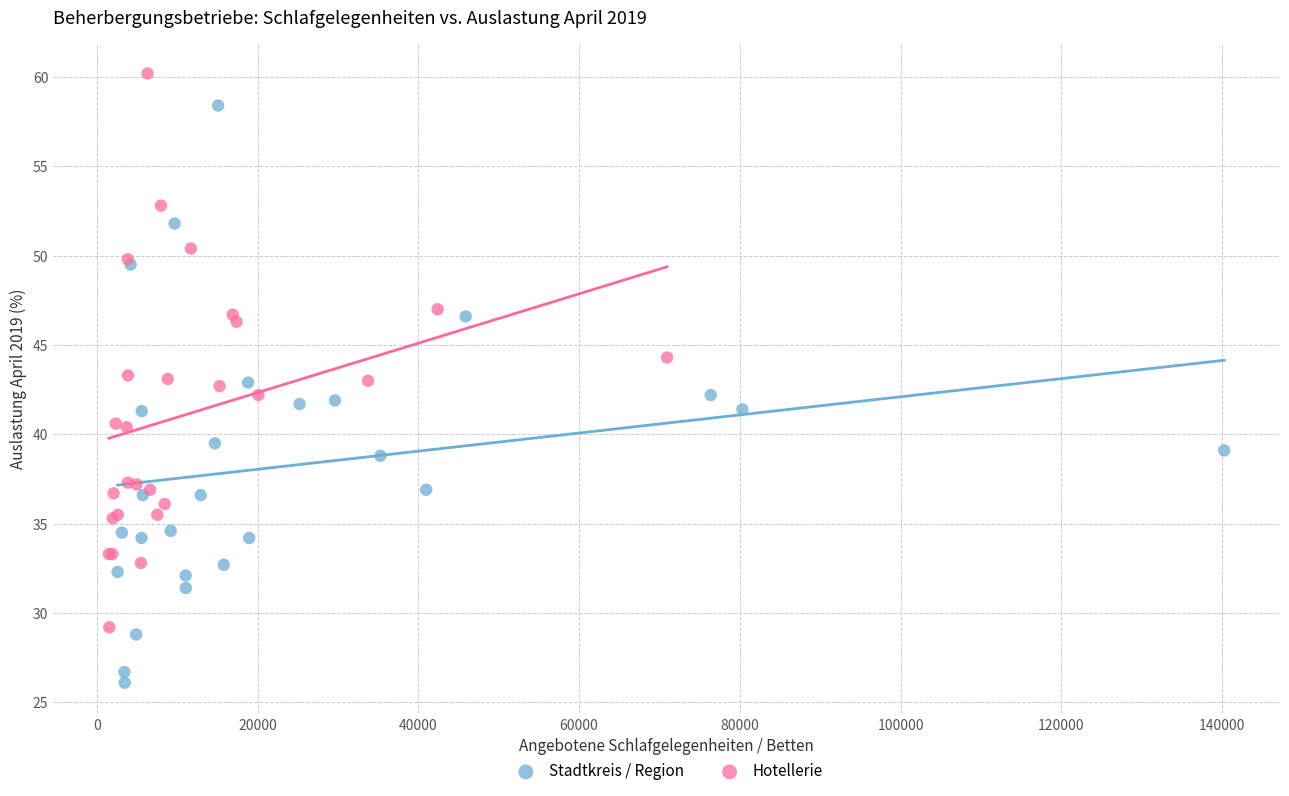

What are all the series names shown in the legend?

Stadtkreis / Region, Hotellerie